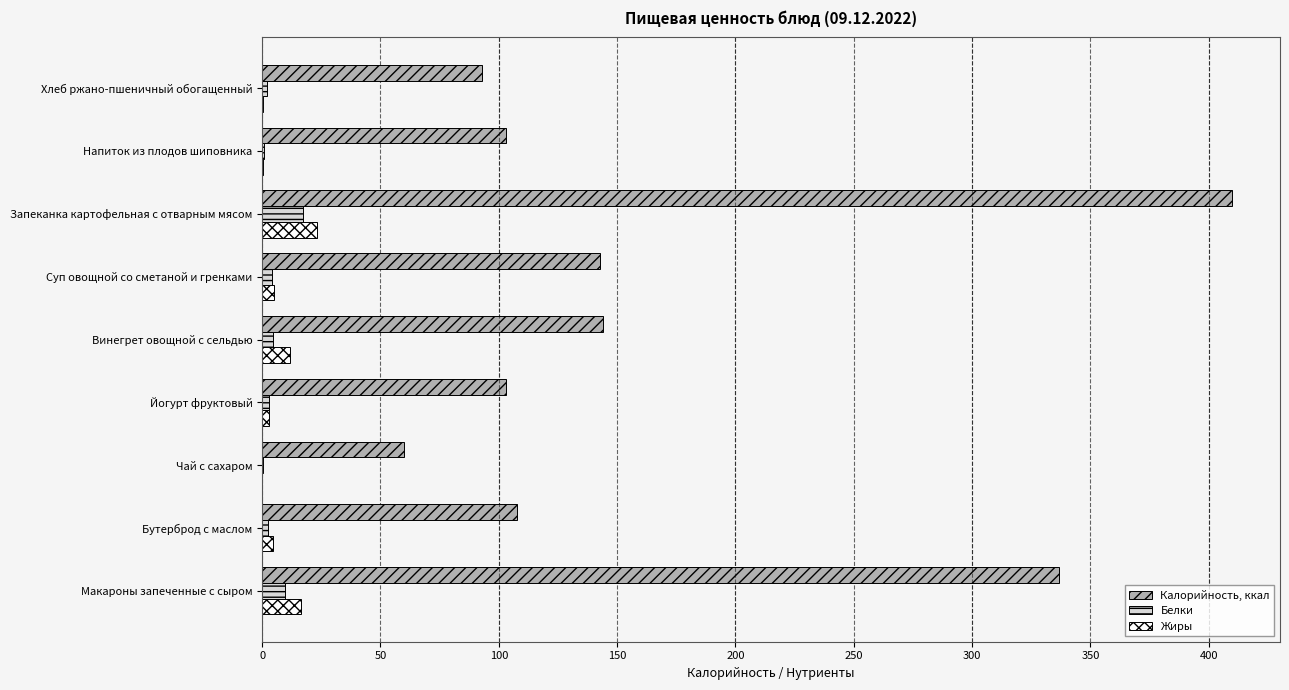

How many data points does each series have?

9